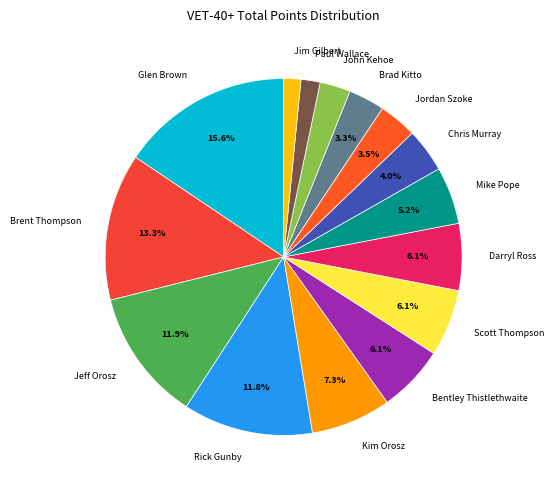

To the nearest percent, what portion does Jim Gilbert represent?

2%